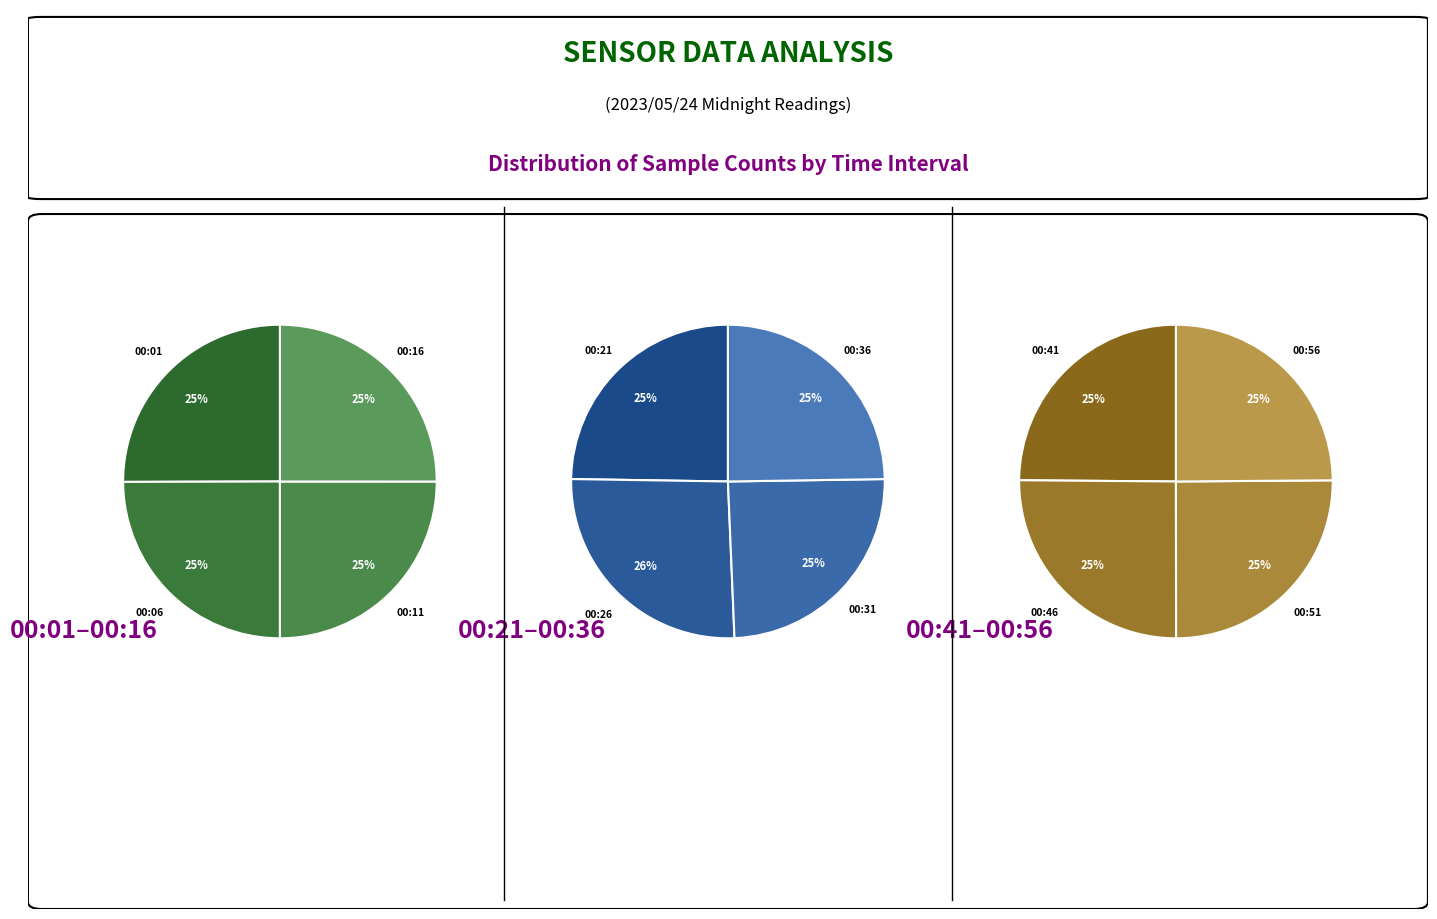

What is the ratio of the value at 00:46 to the value at 00:16?

1.0